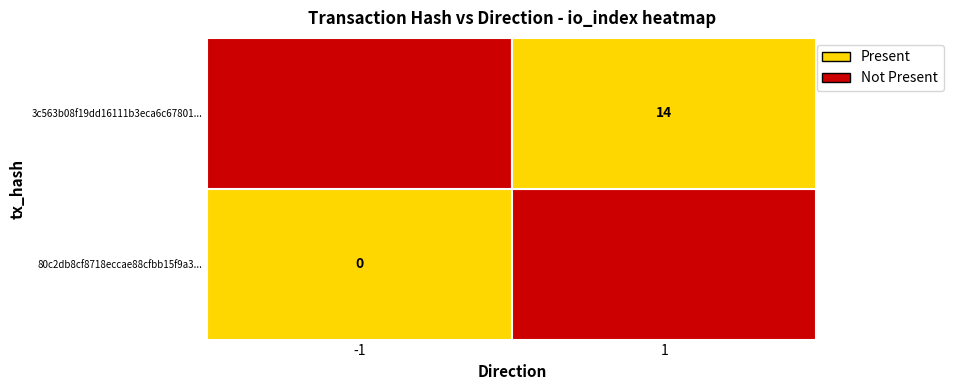

Which category has the highest value in the 80c2db8cf8718eccae88cfbb15f9a3c23d023b2 series?

1